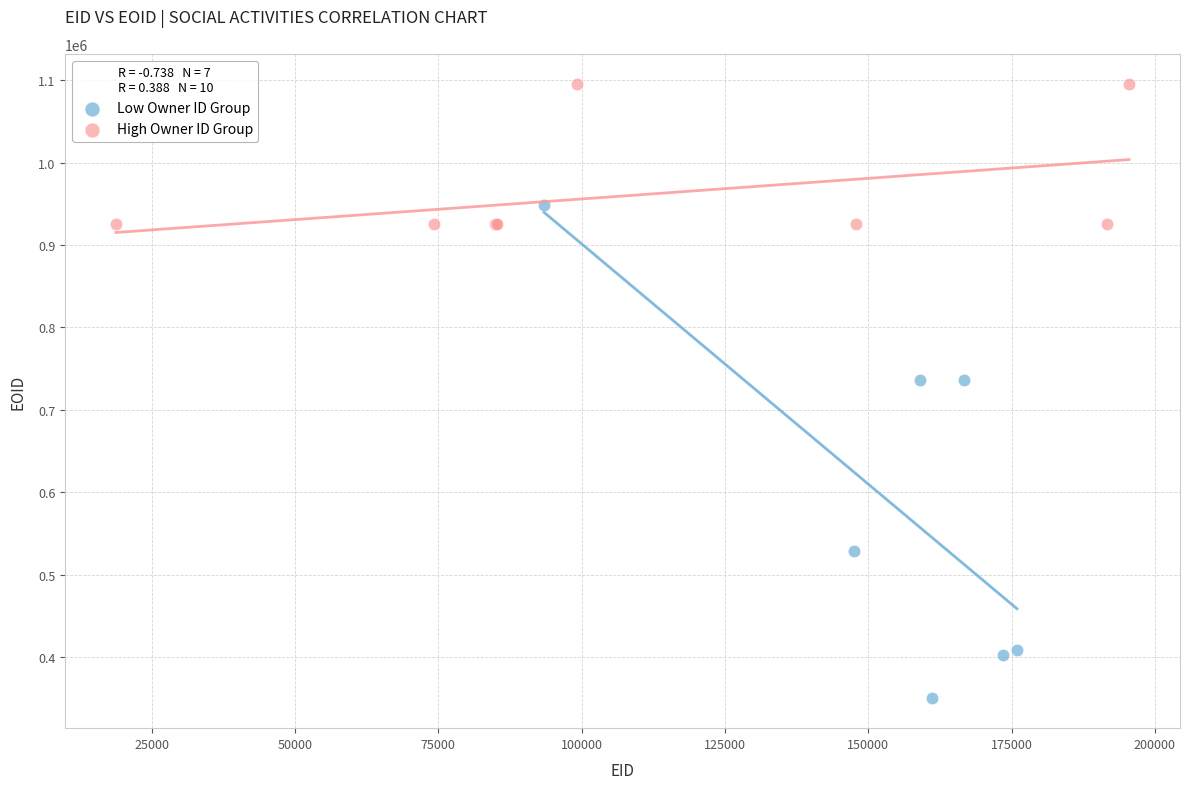

Which series reaches the maximum Y coordinate?

High Owner ID Group